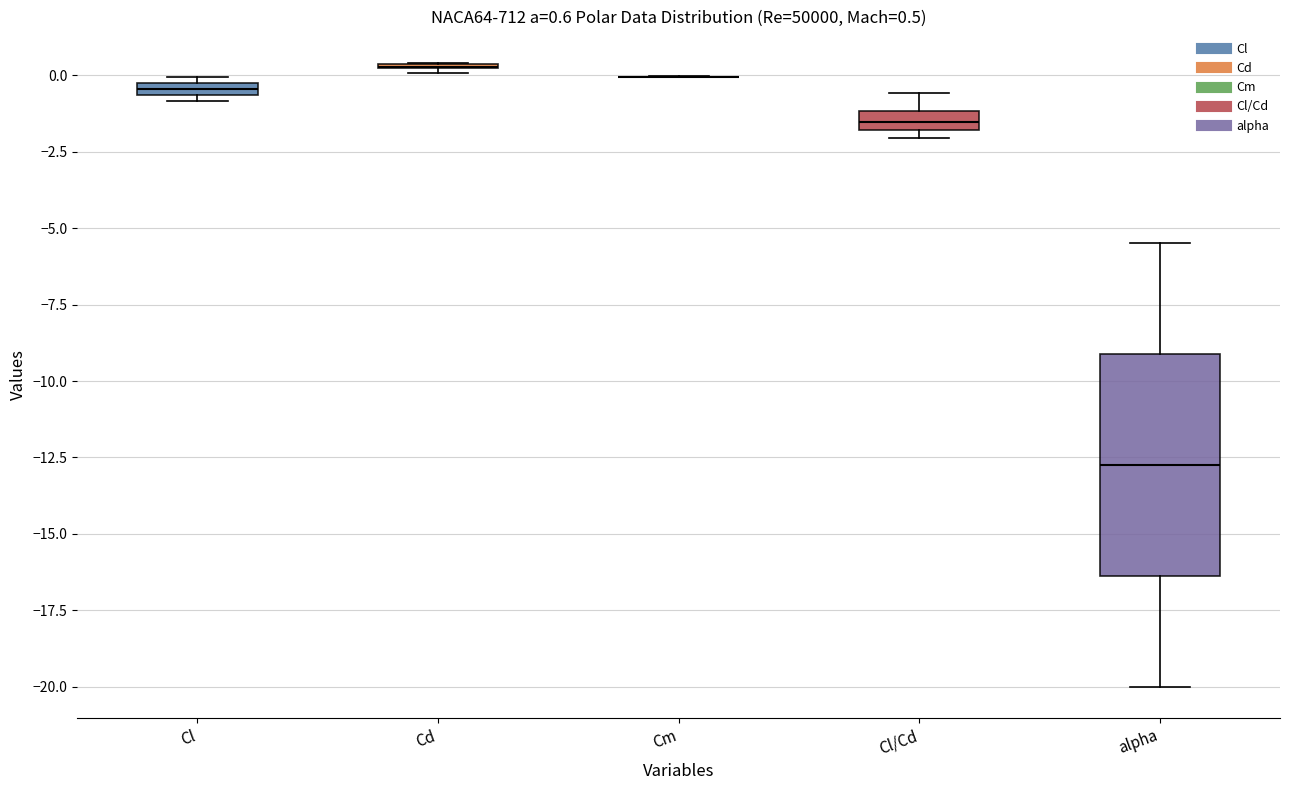

Which box is the tallest, from its lower edge to its upper edge?

alpha